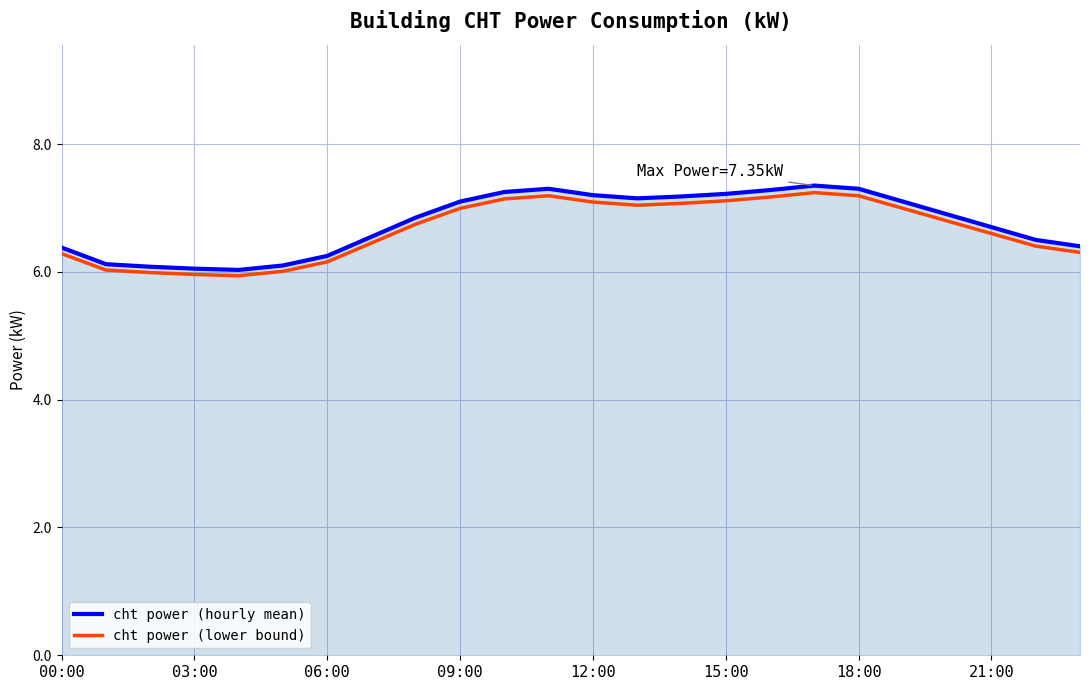

Which series has the largest range (max minus min)?

cht power (hourly mean)